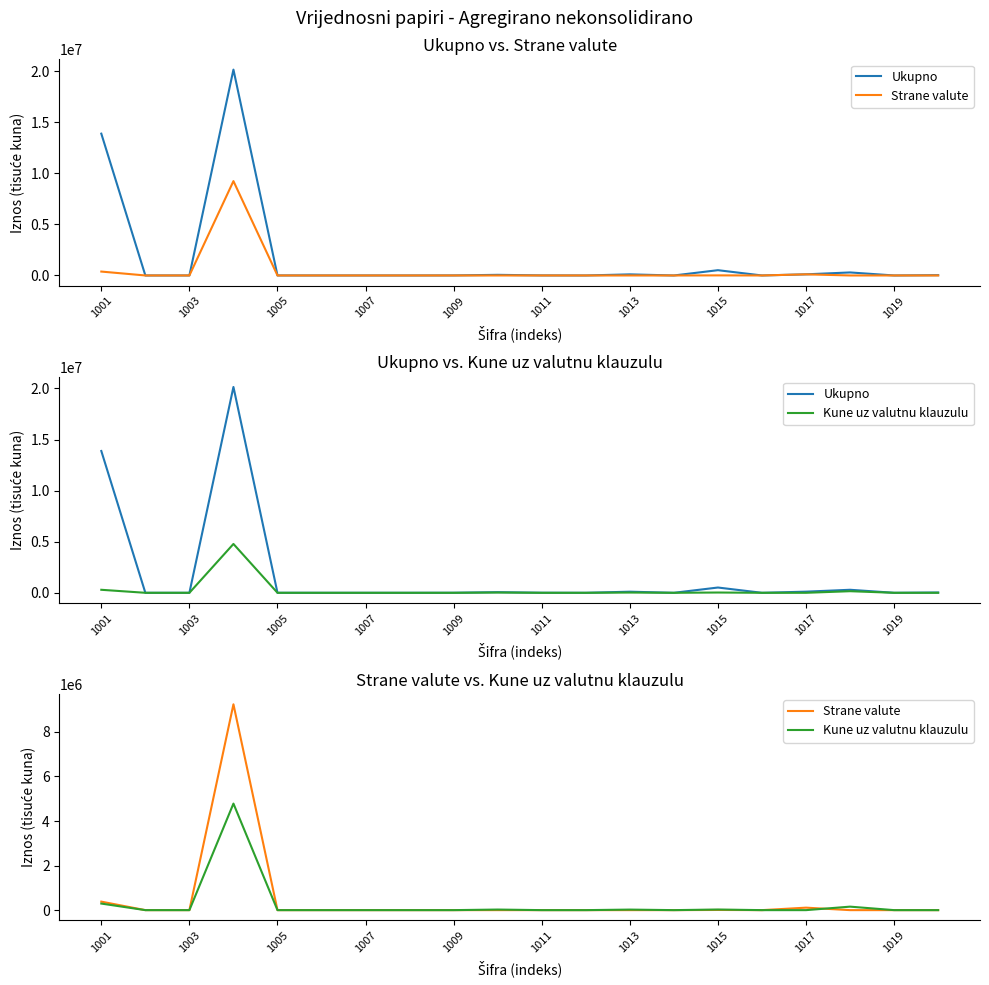

What position from the left is 1019?

10